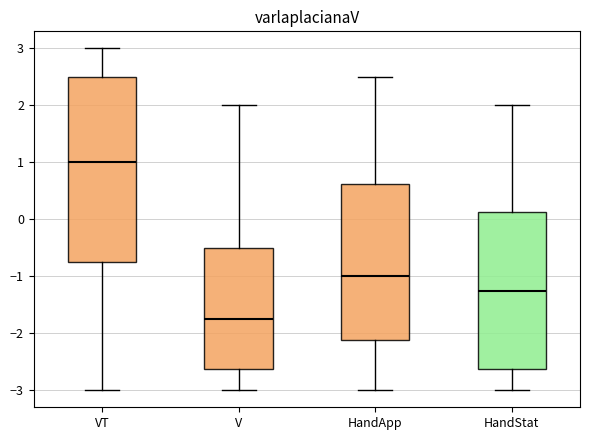

Comparing the boxes themselves (not the whiskers), which one is the tallest?

VT